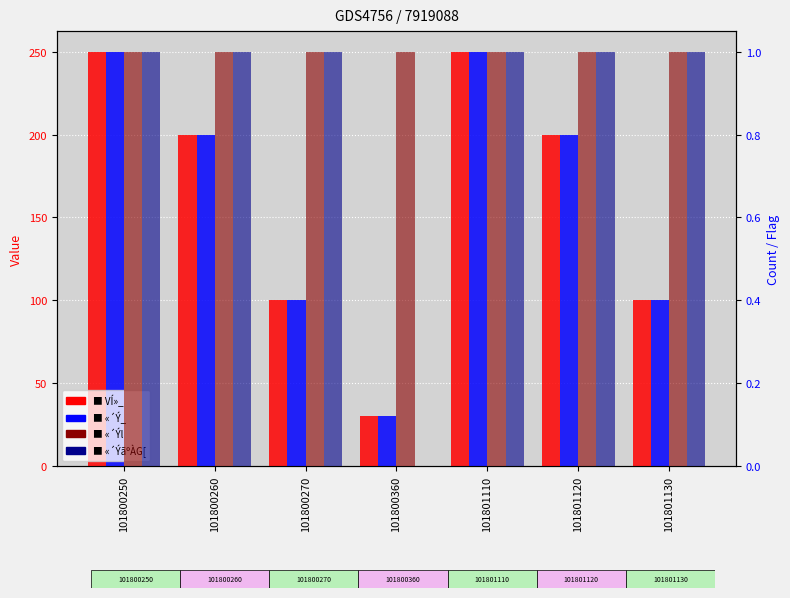

What is the difference between the second highest and second lowest values in the «´Ý_ series?

150